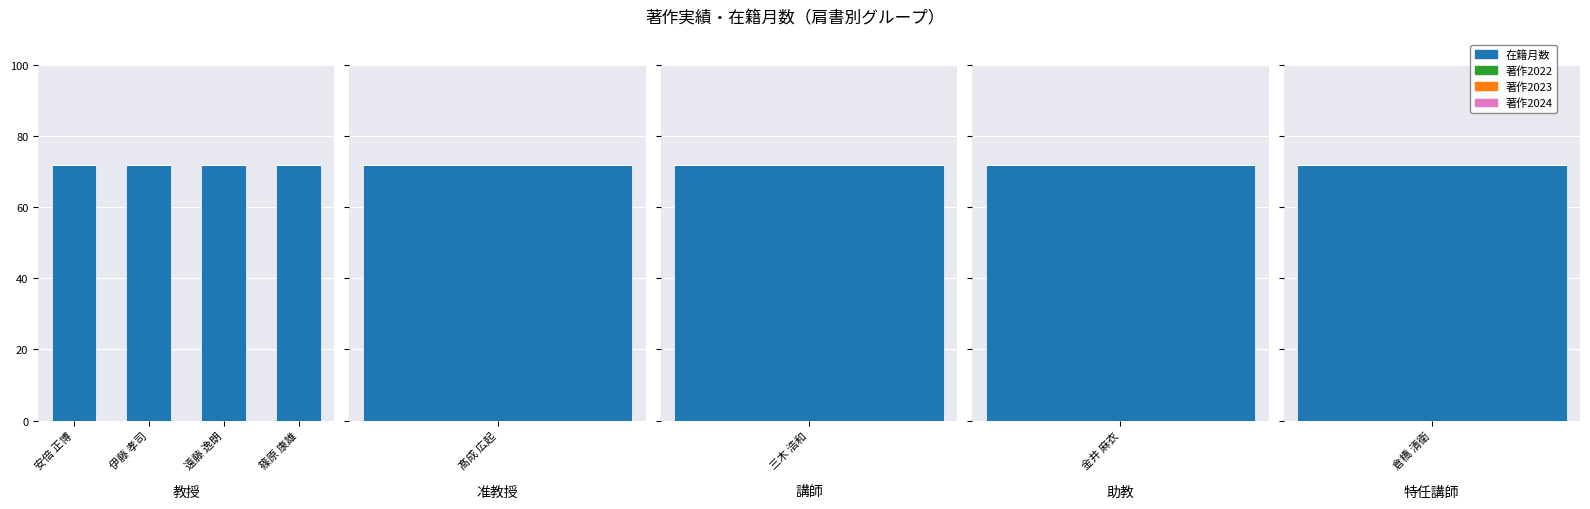

List the series in order of their peak value, highest first.

在籍月数, 著作2022, 著作2023, 著作2024